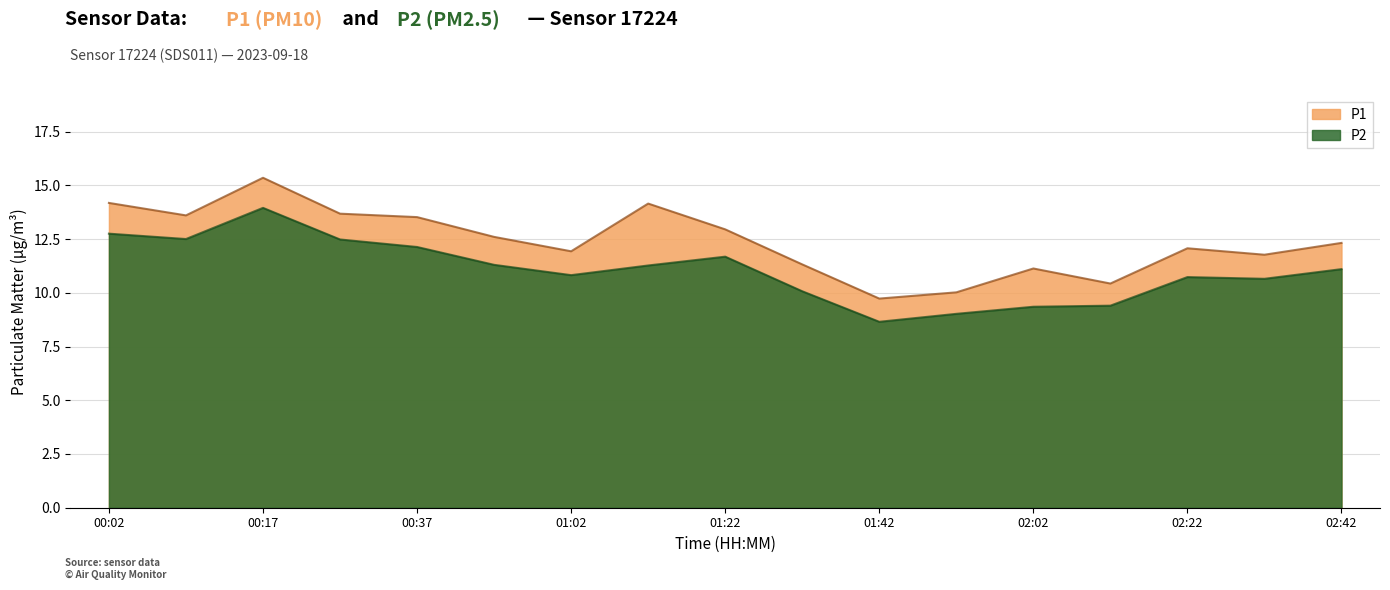

In P2, how many points are higher than both neighbors (excluding endpoints)?

3